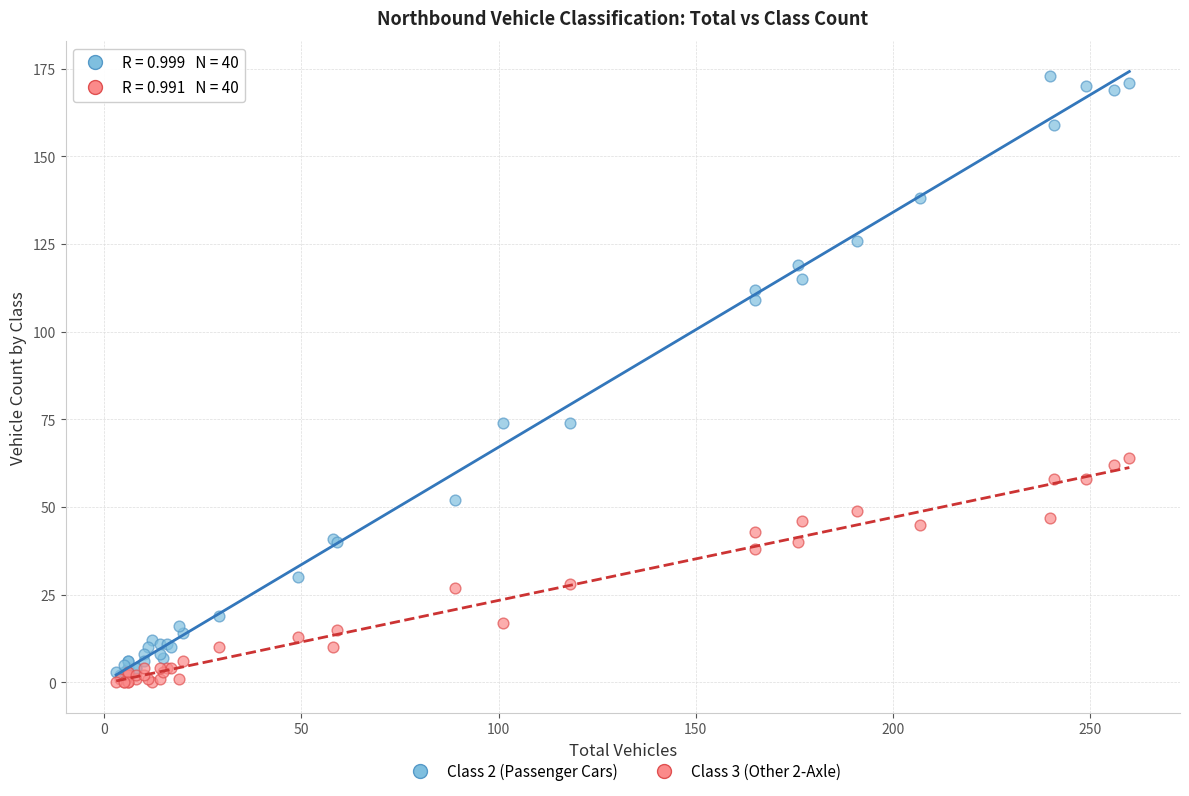

Which series has the widest spread of Y values?

Class 2 (Passenger Cars)